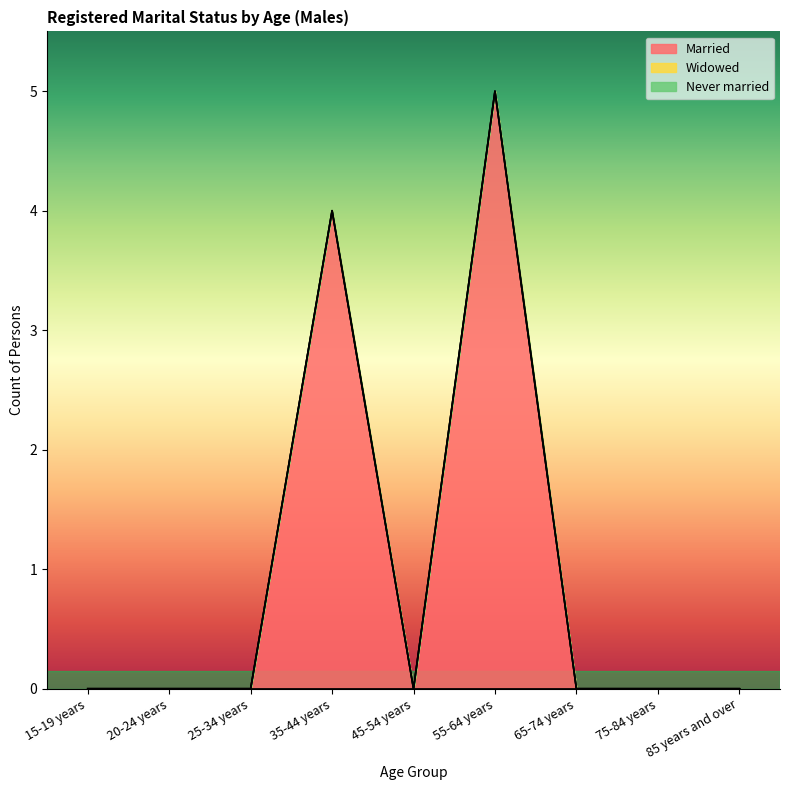

True or false: Never married has more than 1 points higher than both neighbors.

False